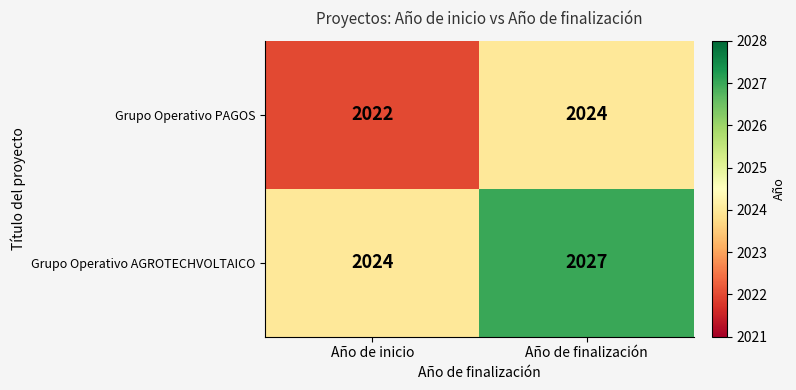

How many distinct data groups are displayed?

2